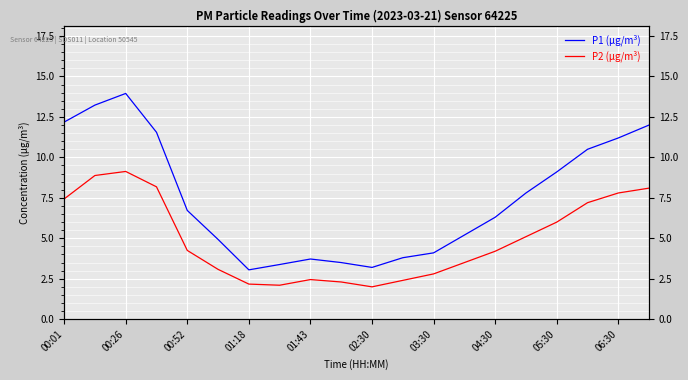

What is the average value of the P2 (µg/m³) series?

5.0